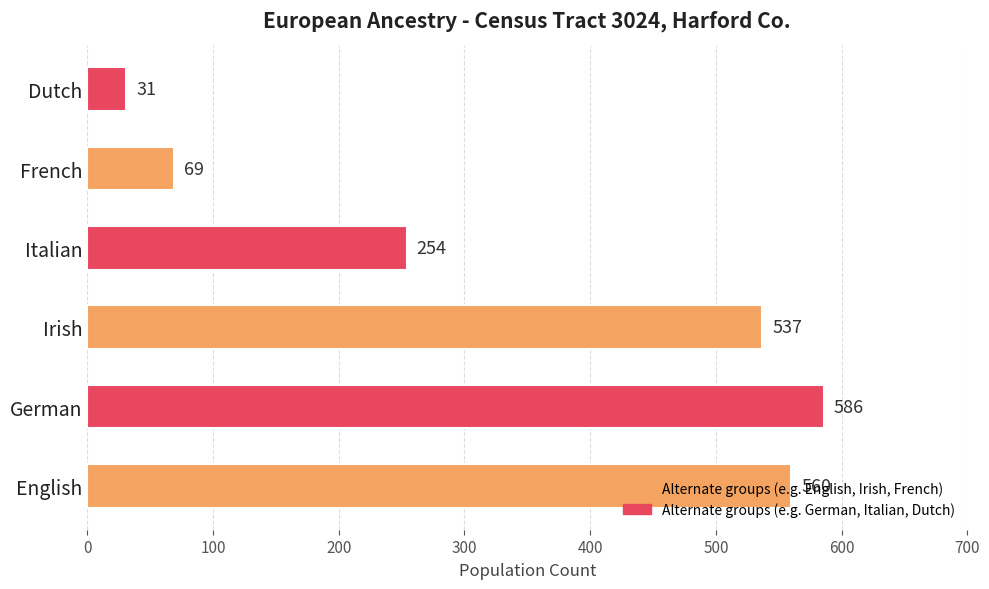

Approximately how many times larger is the value at Italian compared to English?

0.5